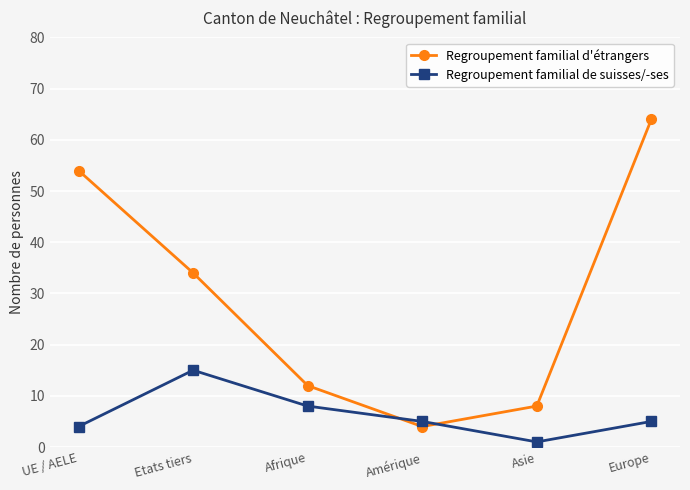

List the series in order of their peak value, highest first.

Regroupement familial d'étrangers, Regroupement familial de suisses/-ses